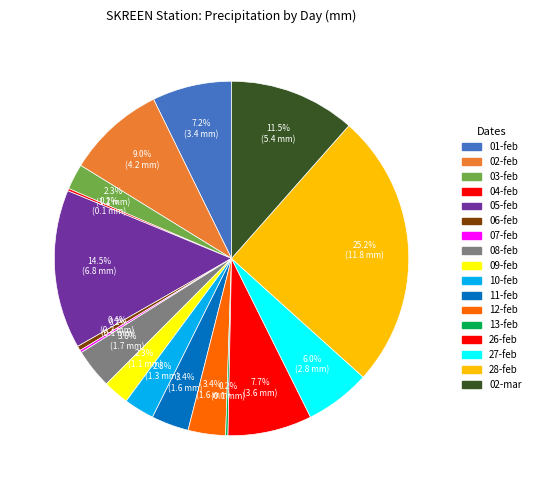

To the nearest percent, what portion does 08-feb represent?

4%